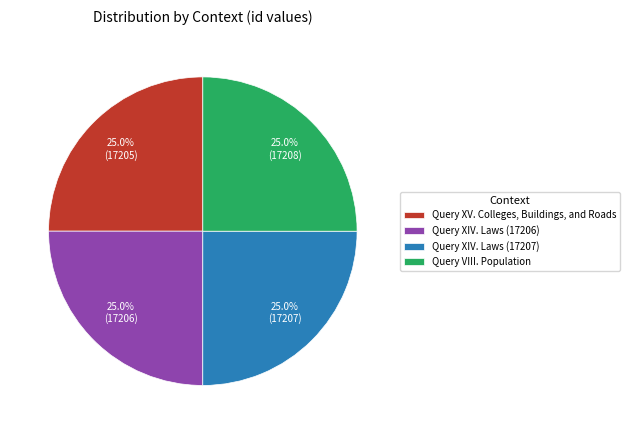

Does any single category account for the majority?

No